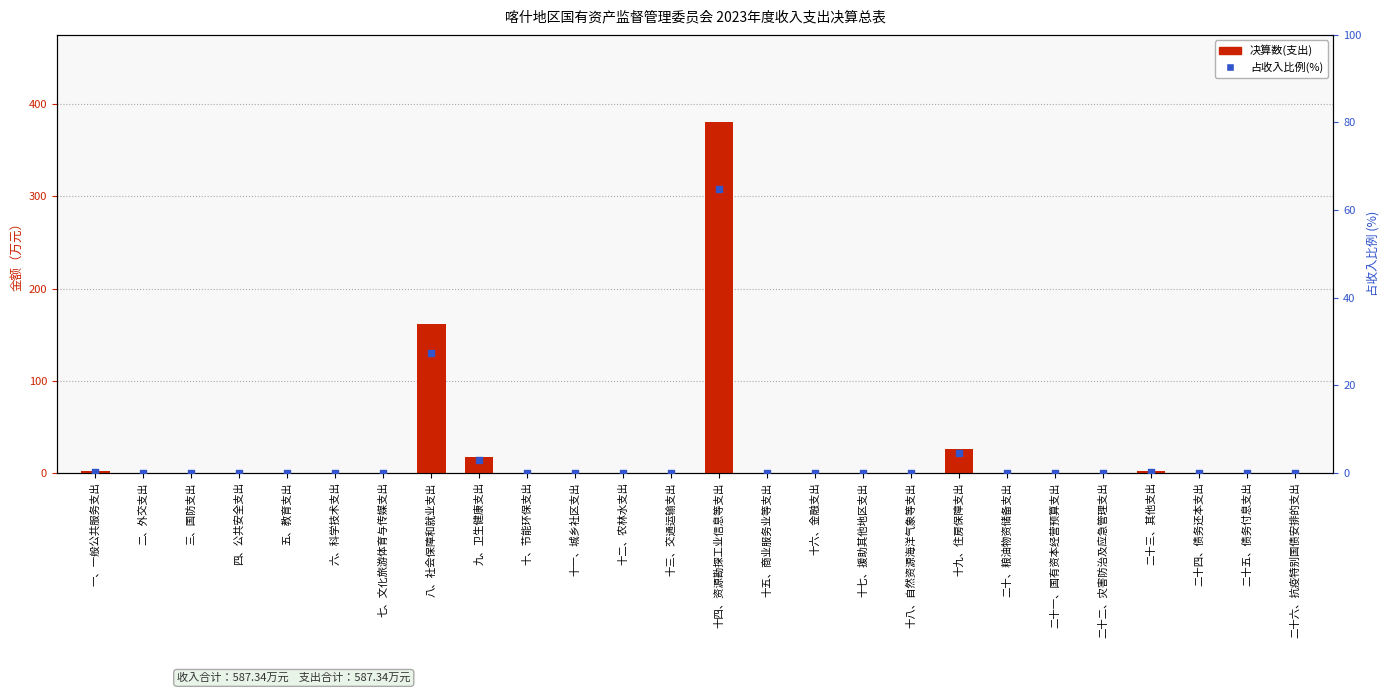

At which category is the sum across all series the highest?

十四、资源勘探工业信息等支出